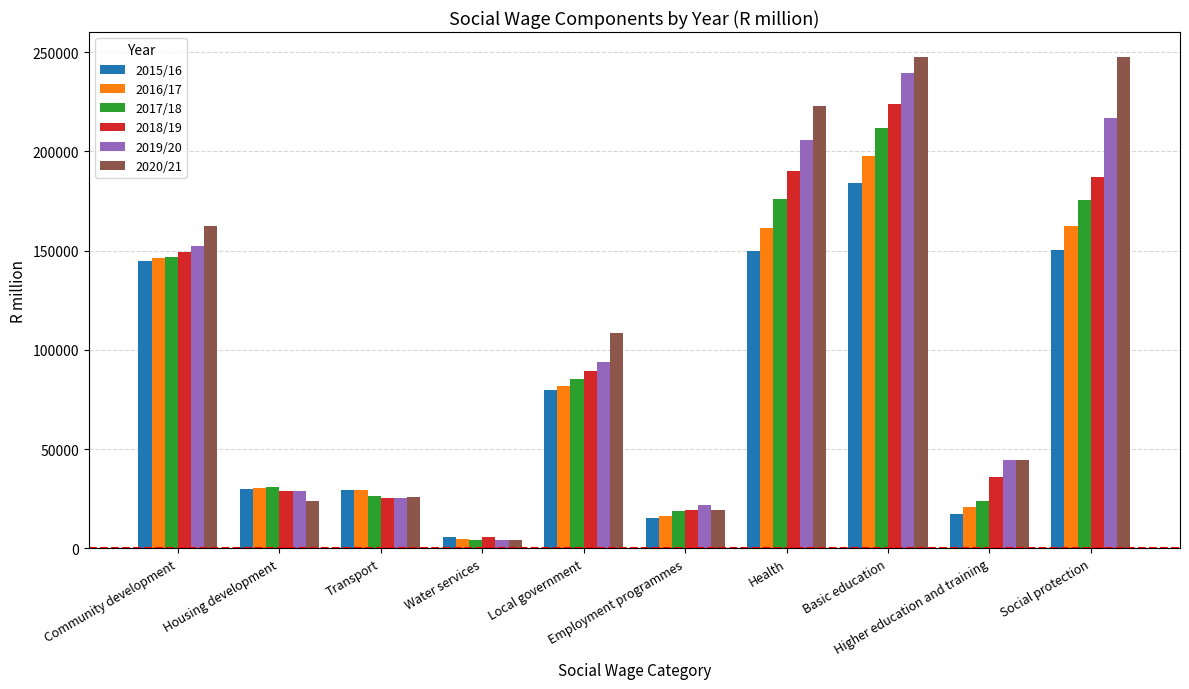

Which series changed the most between Housing development and Health?

2020/21